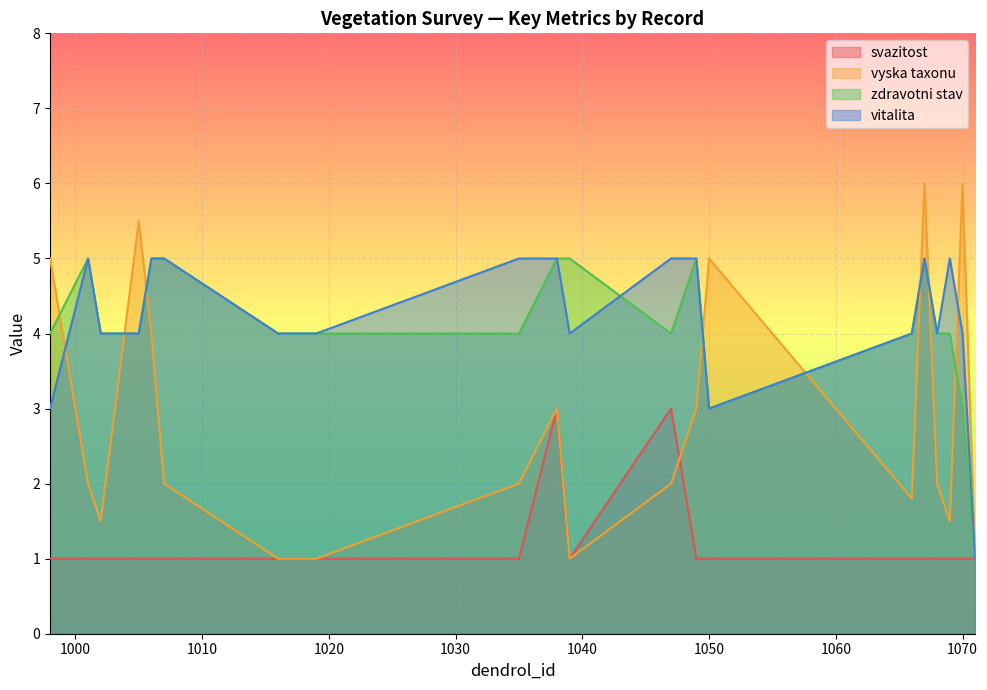

Which category has the highest value across all series?

1067